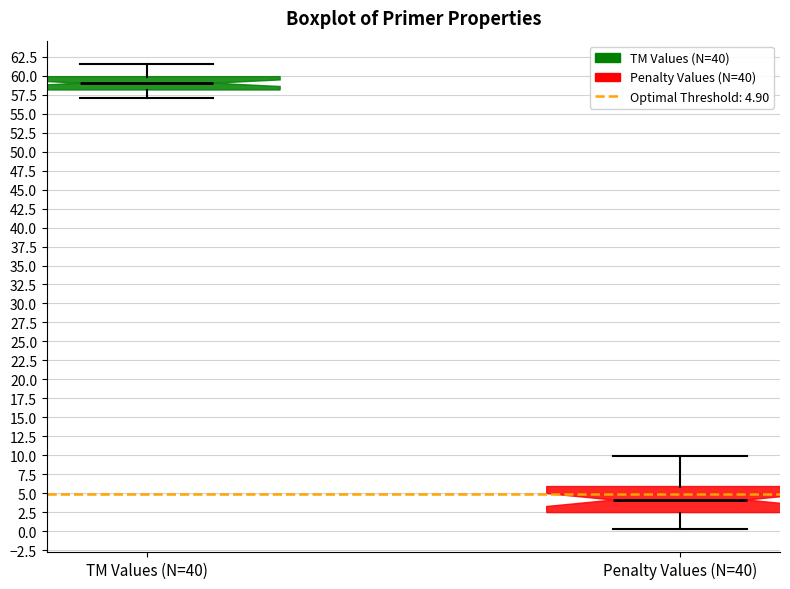

Reading left to right, transcribe this box plot: for each box, give where its median line is, the range the box spans, and where its two whiskers end, as read against the y-axis. The values are not printed on the chart, so give them approximately, as read against the axis.

TM Values (N=40): median 59.0, box 58.0 to 60.0, whiskers 57.0 to 61.5
Penalty Values (N=40): median 4.0, box 2.5 to 6.0, whiskers 0.5 to 10.0